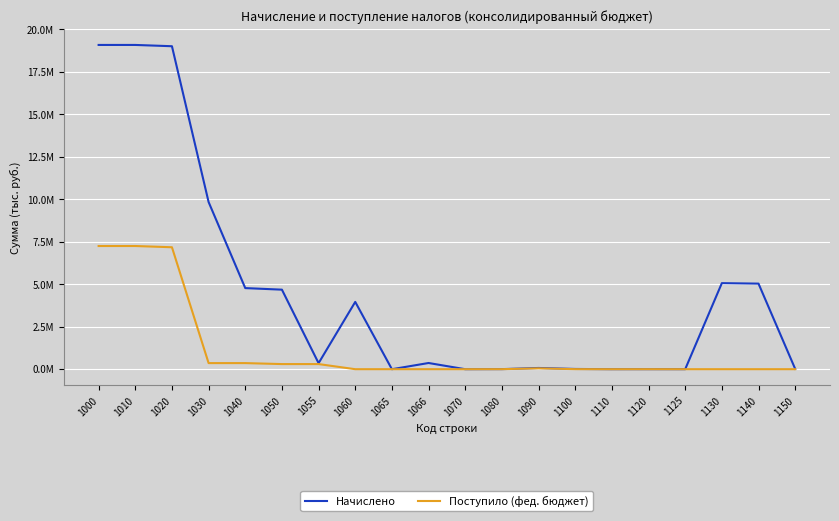

Does the chart display data point markers on the line(s)?

No